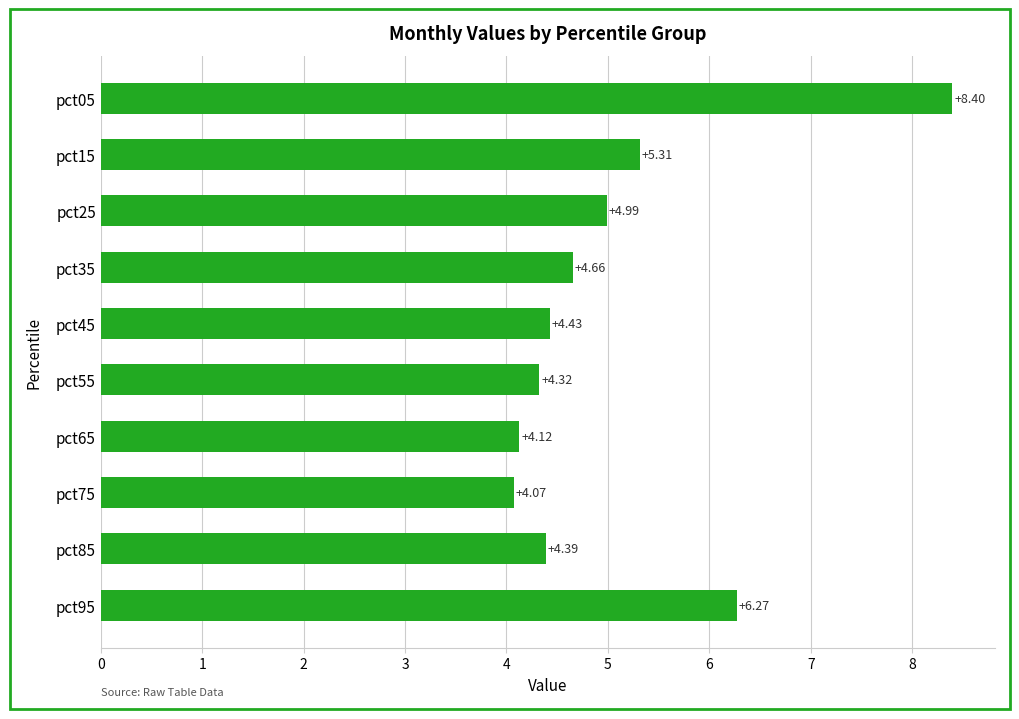

List the labels in order of value, largest first.

pct05, pct95, pct15, pct25, pct35, pct45, pct85, pct55, pct65, pct75